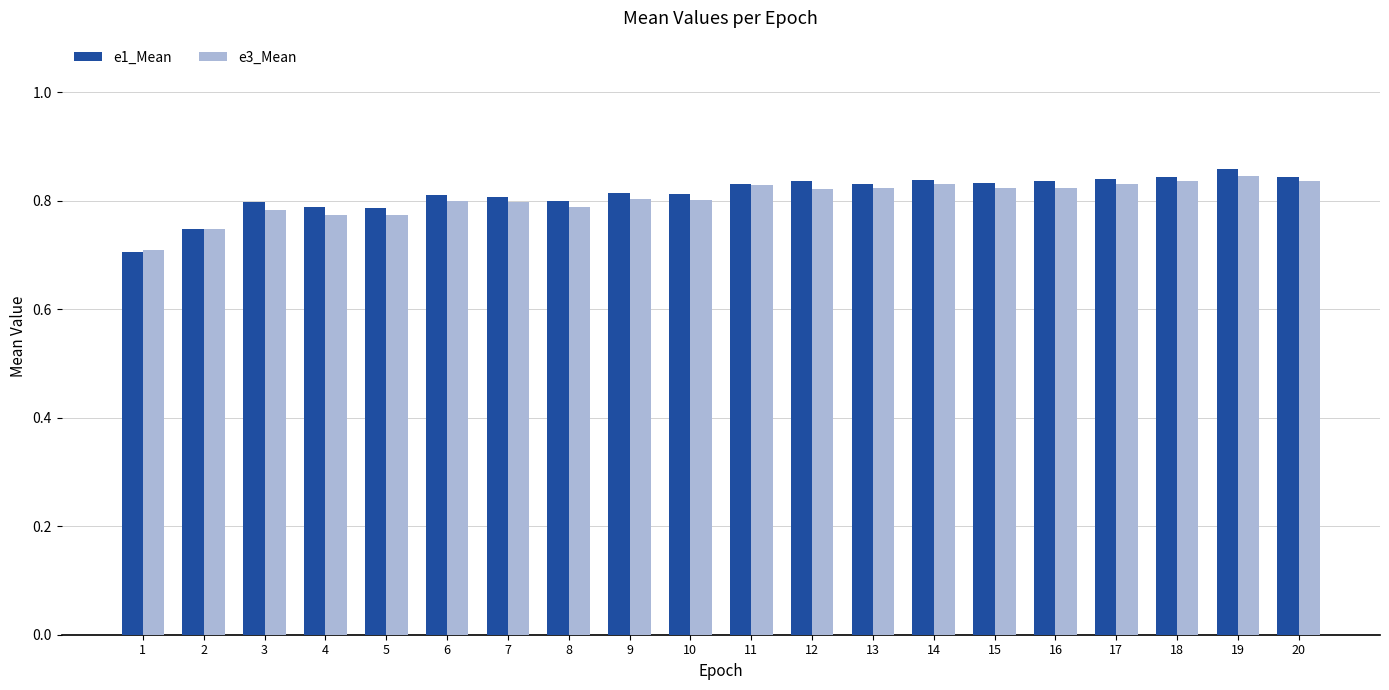

How many data points does each series have?

20